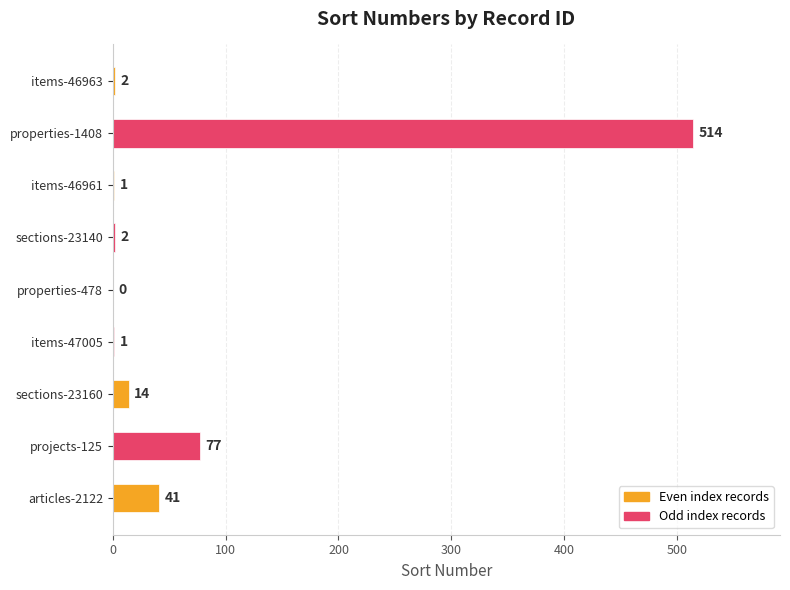

What is the maximum value shown in the chart?

514